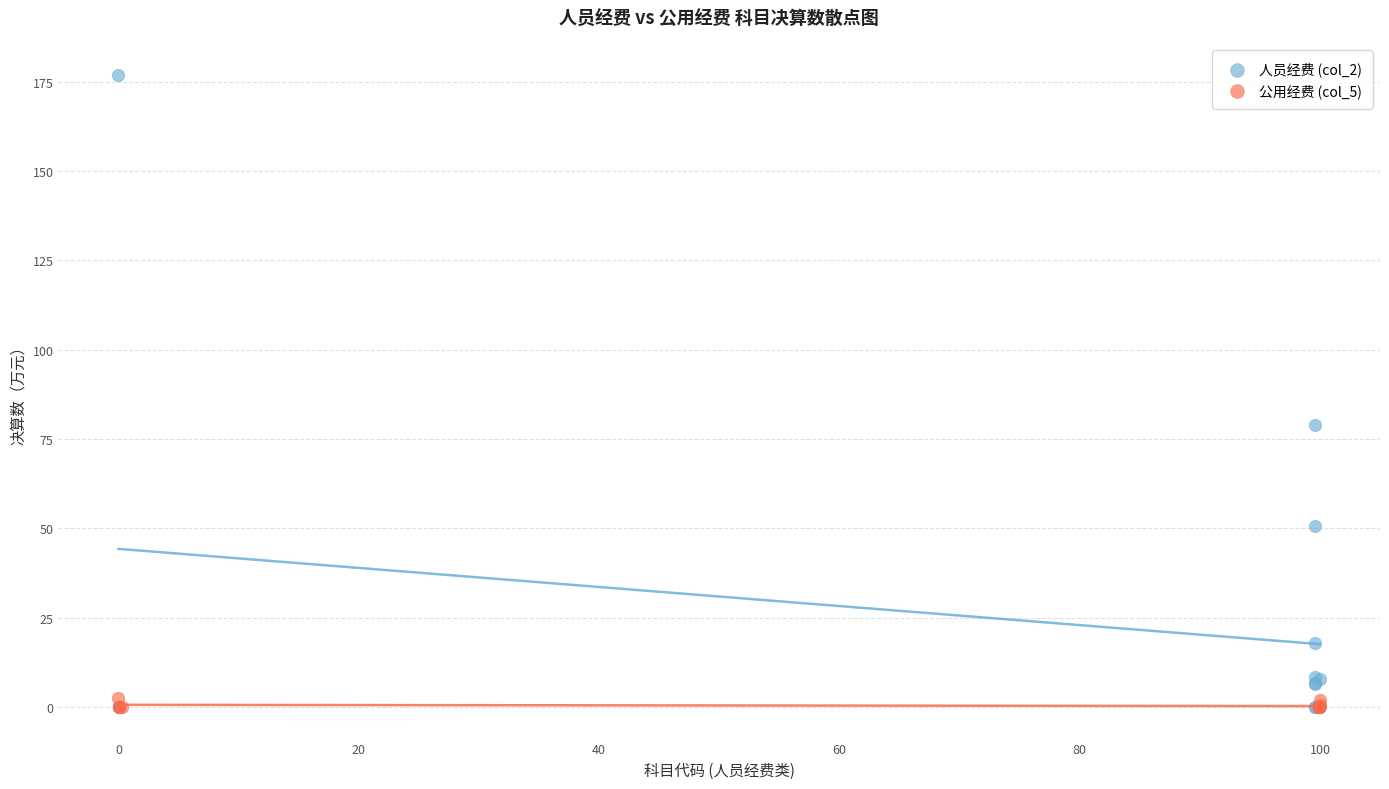

What are all the series names shown in the legend?

人员经费 (col_2), 公用经费 (col_5)